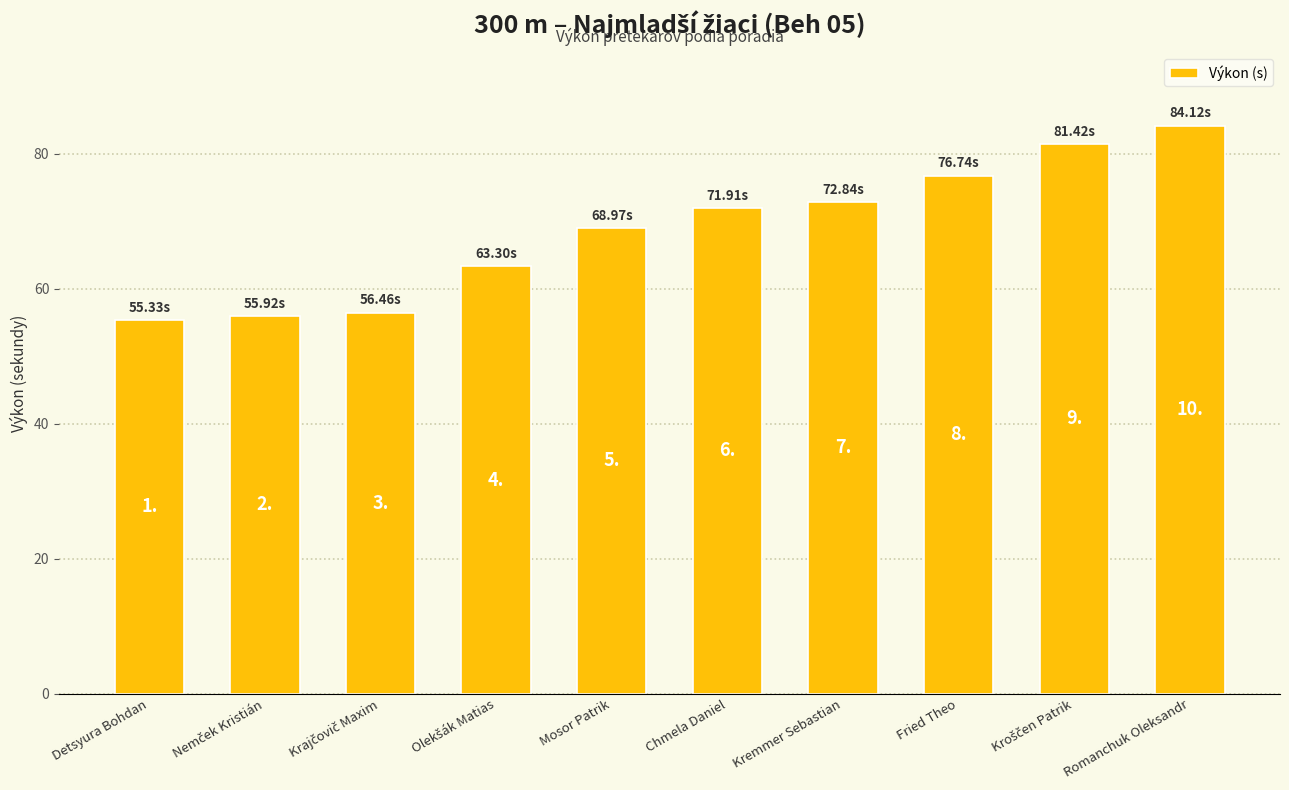

Does the chart contain any negative values?

No